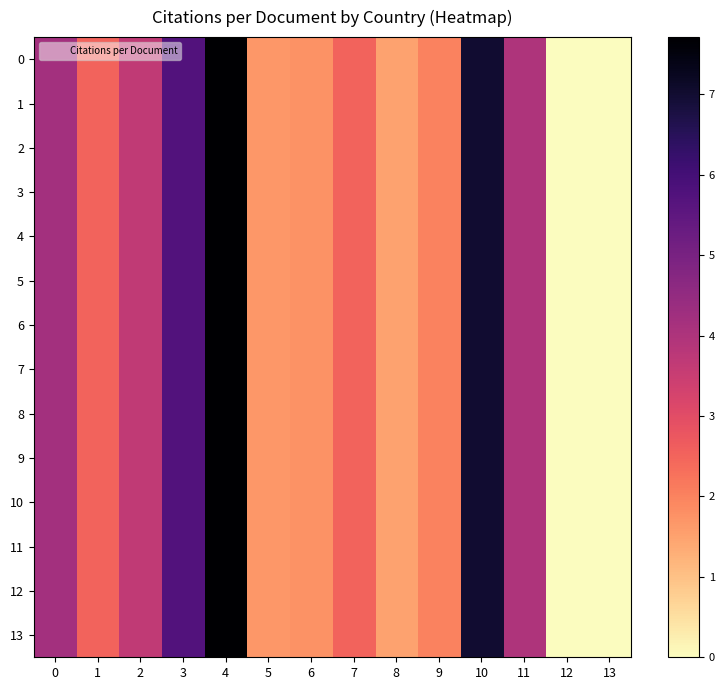

Reading left to right, extract all data points from this chart.

0: 0=4.2	1=2.5	2=3.7	3=5.8	4=7.7	5=1.7	6=1.8	7=2.5	8=1.5	9=2.0	10=7.0	11=4.0	12=0.0	13=0.0
1: 0=4.2	1=2.5	2=3.7	3=5.8	4=7.7	5=1.7	6=1.8	7=2.5	8=1.5	9=2.0	10=7.0	11=4.0	12=0.0	13=0.0
2: 0=4.2	1=2.5	2=3.7	3=5.8	4=7.7	5=1.7	6=1.8	7=2.5	8=1.5	9=2.0	10=7.0	11=4.0	12=0.0	13=0.0
3: 0=4.2	1=2.5	2=3.7	3=5.8	4=7.7	5=1.7	6=1.8	7=2.5	8=1.5	9=2.0	10=7.0	11=4.0	12=0.0	13=0.0
4: 0=4.2	1=2.5	2=3.7	3=5.8	4=7.7	5=1.7	6=1.8	7=2.5	8=1.5	9=2.0	10=7.0	11=4.0	12=0.0	13=0.0
5: 0=4.2	1=2.5	2=3.7	3=5.8	4=7.7	5=1.7	6=1.8	7=2.5	8=1.5	9=2.0	10=7.0	11=4.0	12=0.0	13=0.0
6: 0=4.2	1=2.5	2=3.7	3=5.8	4=7.7	5=1.7	6=1.8	7=2.5	8=1.5	9=2.0	10=7.0	11=4.0	12=0.0	13=0.0
7: 0=4.2	1=2.5	2=3.7	3=5.8	4=7.7	5=1.7	6=1.8	7=2.5	8=1.5	9=2.0	10=7.0	11=4.0	12=0.0	13=0.0
8: 0=4.2	1=2.5	2=3.7	3=5.8	4=7.7	5=1.7	6=1.8	7=2.5	8=1.5	9=2.0	10=7.0	11=4.0	12=0.0	13=0.0
9: 0=4.2	1=2.5	2=3.7	3=5.8	4=7.7	5=1.7	6=1.8	7=2.5	8=1.5	9=2.0	10=7.0	11=4.0	12=0.0	13=0.0
10: 0=4.2	1=2.5	2=3.7	3=5.8	4=7.7	5=1.7	6=1.8	7=2.5	8=1.5	9=2.0	10=7.0	11=4.0	12=0.0	13=0.0
11: 0=4.2	1=2.5	2=3.7	3=5.8	4=7.7	5=1.7	6=1.8	7=2.5	8=1.5	9=2.0	10=7.0	11=4.0	12=0.0	13=0.0
12: 0=4.2	1=2.5	2=3.7	3=5.8	4=7.7	5=1.7	6=1.8	7=2.5	8=1.5	9=2.0	10=7.0	11=4.0	12=0.0	13=0.0
13: 0=4.2	1=2.5	2=3.7	3=5.8	4=7.7	5=1.7	6=1.8	7=2.5	8=1.5	9=2.0	10=7.0	11=4.0	12=0.0	13=0.0